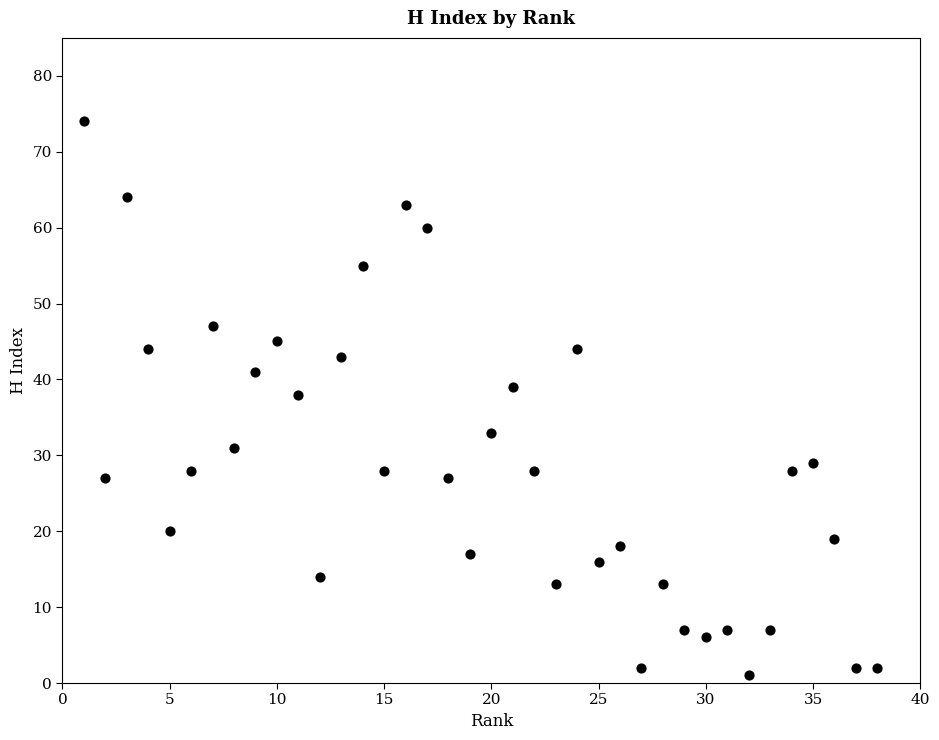

What Y value in the scatter plot is closest to 37?

38